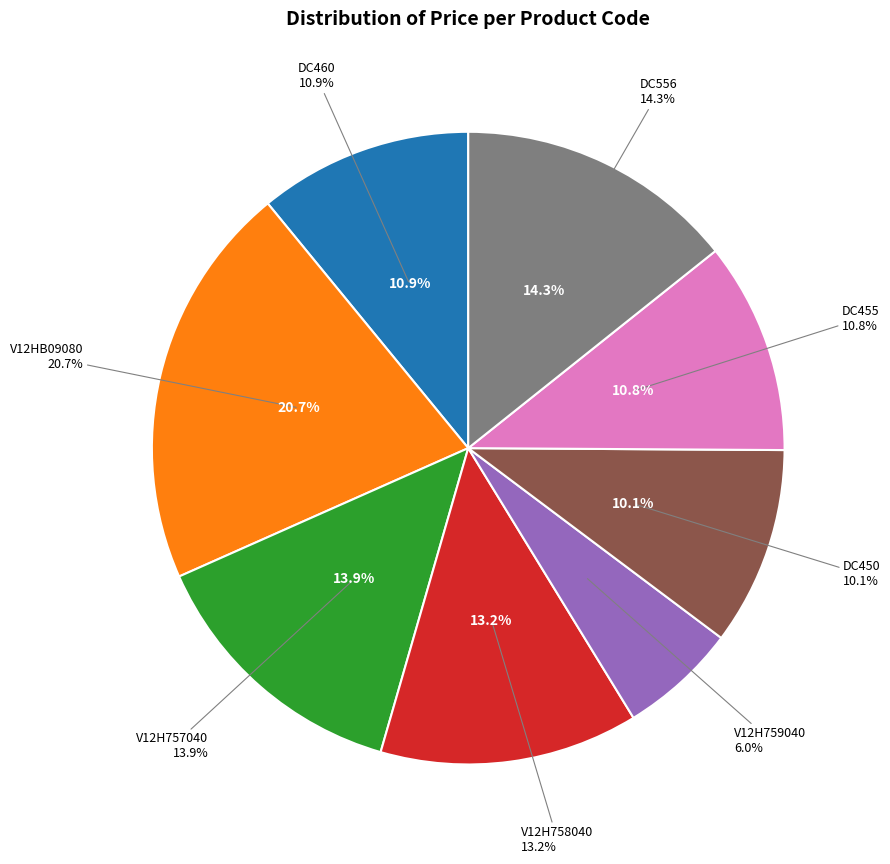

To the nearest percent, what is the difference between the largest and smallest slice percentages?

15%